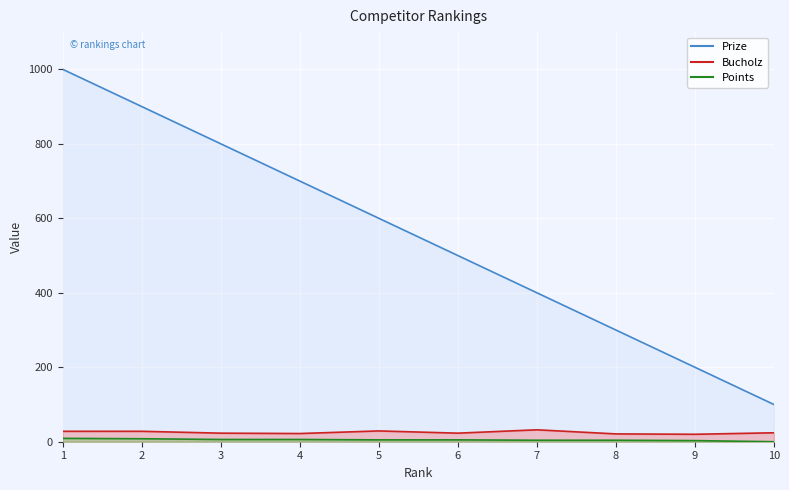

At which label does Prize reach its peak?

1